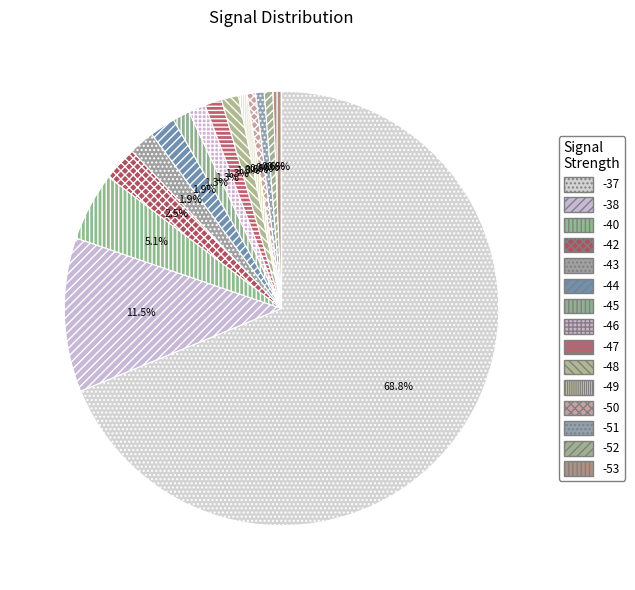

Which category has the smallest portion of the pie?

-49